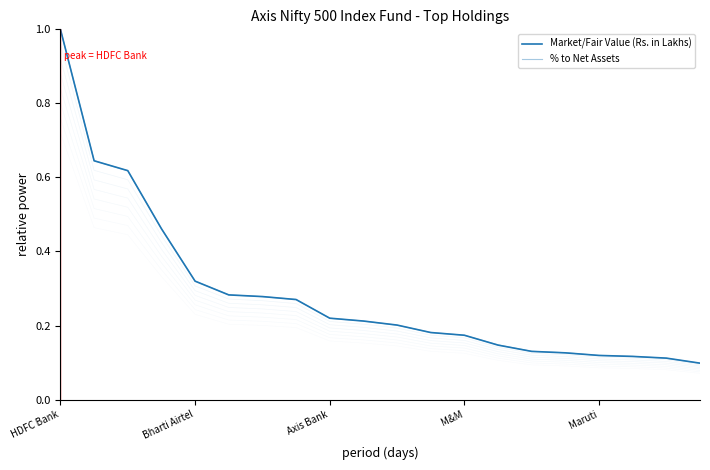

Which label corresponds to the largest value in the chart?

HDFC Bank